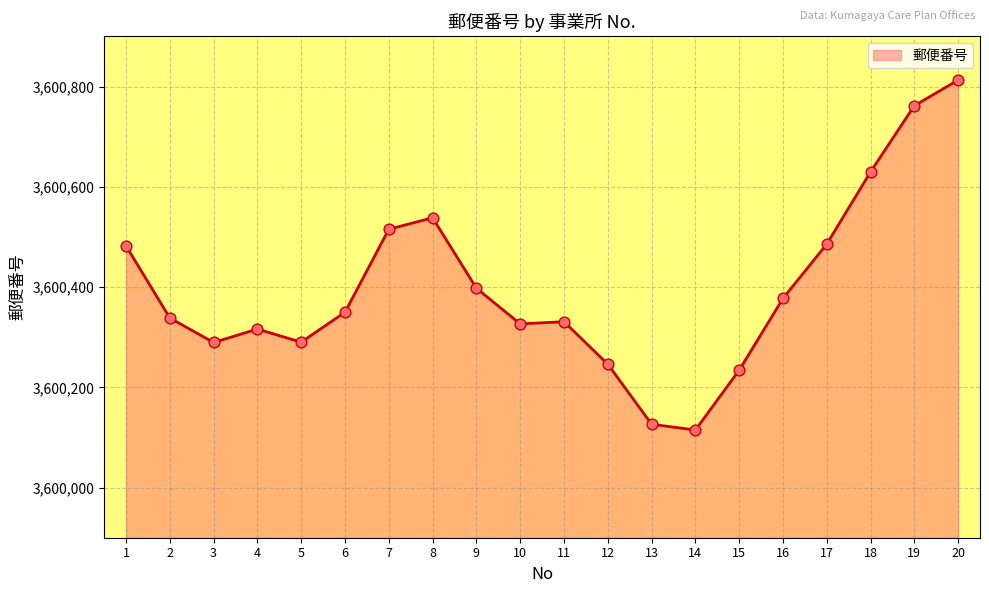

What is the ratio of the value at 2 to the value at 17?

1.0